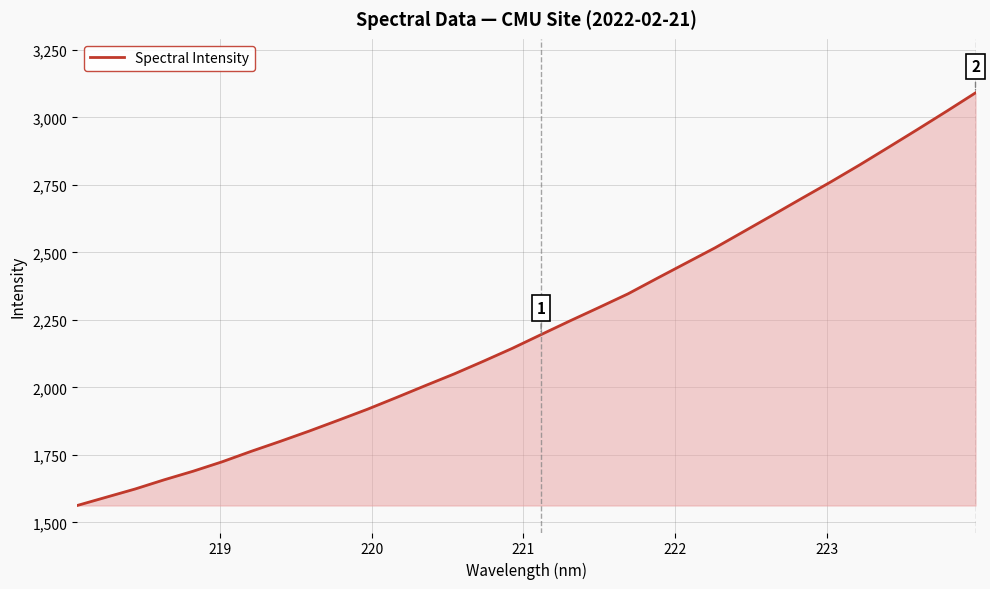

What is the difference between the maximum and minimum values?

1528.2